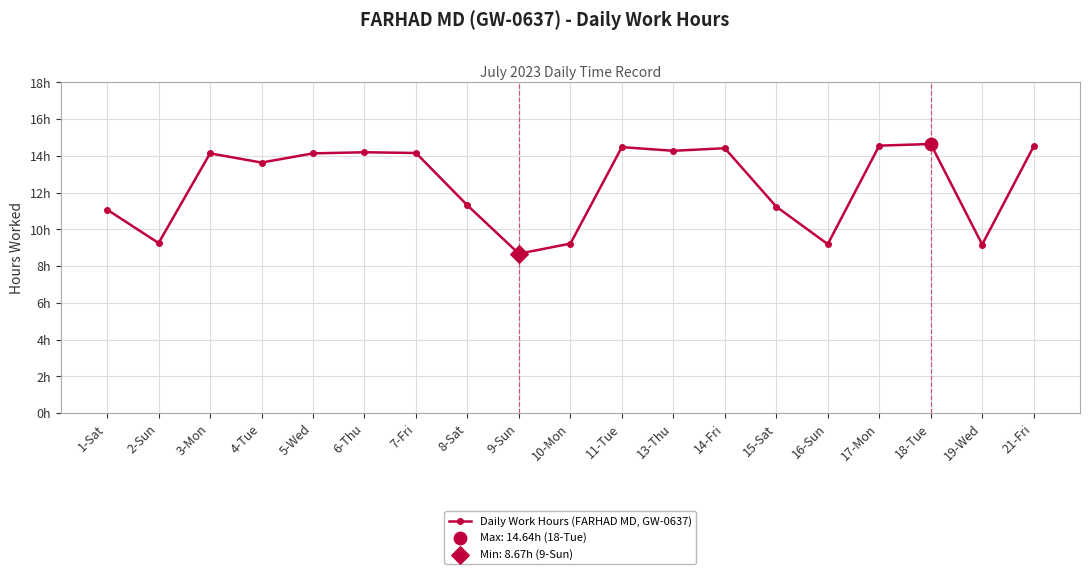

What is the change in value from 2-Sun to 9-Sun?

-0.6